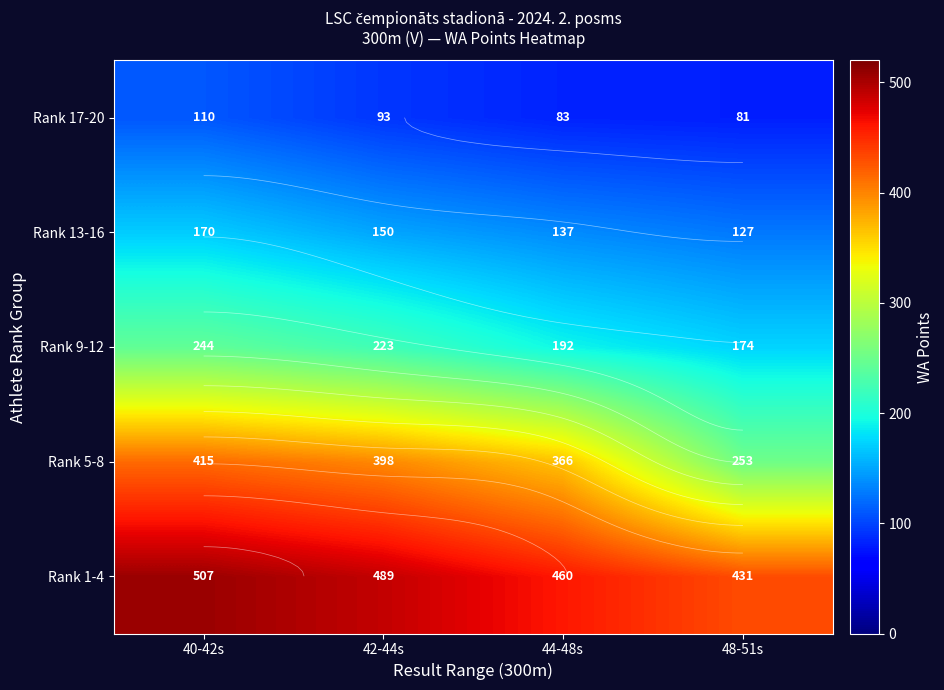

What is the sum of all Rank 13-16 values?

584